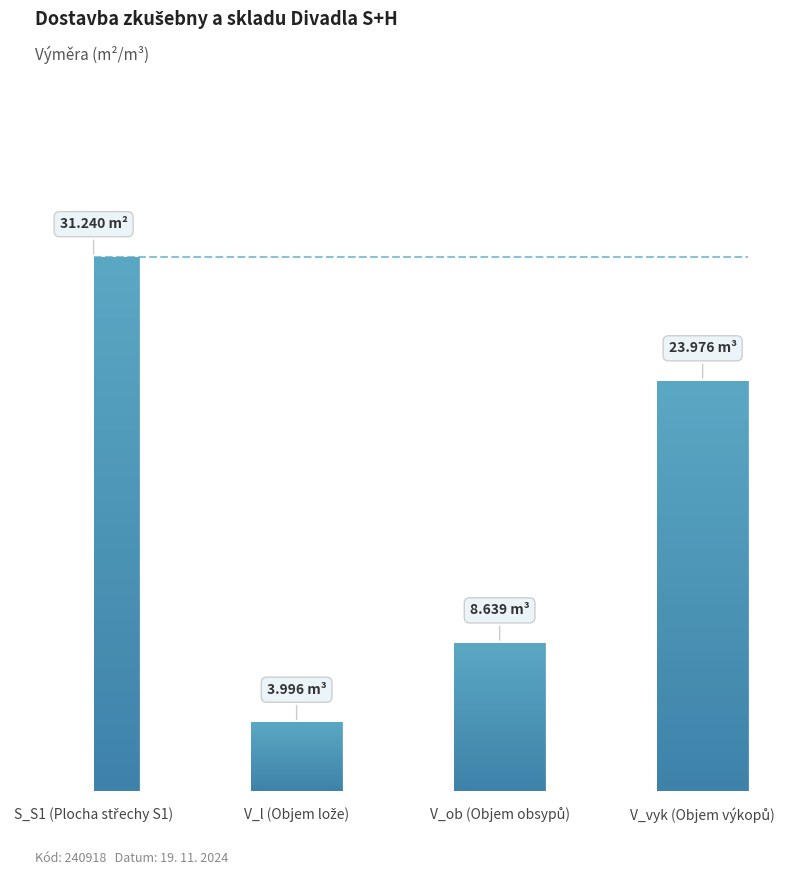

What value does the data have at V_ob (Objem obsypů)?

8.6